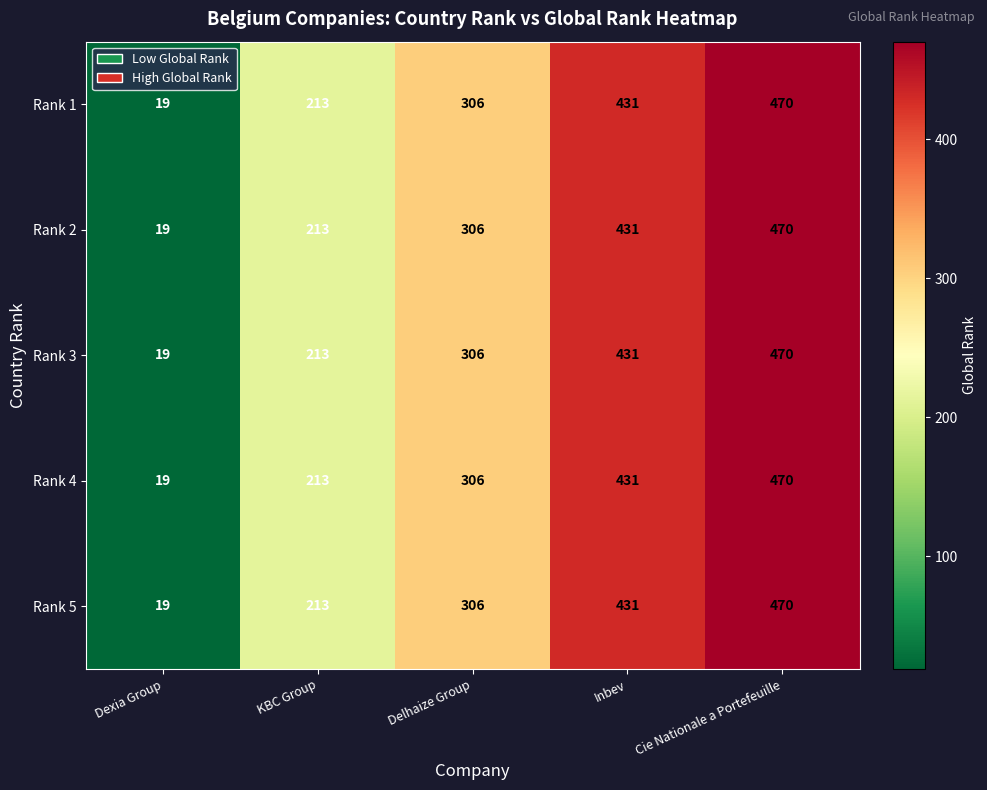

Reading left to right, transcribe all the data shown in this chart.

Rank 1: Dexia Group=19	KBC Group=213	Delhaize Group=306	Inbev=431	Cie Nationale a Portefeuille=470
Rank 2: Dexia Group=19	KBC Group=213	Delhaize Group=306	Inbev=431	Cie Nationale a Portefeuille=470
Rank 3: Dexia Group=19	KBC Group=213	Delhaize Group=306	Inbev=431	Cie Nationale a Portefeuille=470
Rank 4: Dexia Group=19	KBC Group=213	Delhaize Group=306	Inbev=431	Cie Nationale a Portefeuille=470
Rank 5: Dexia Group=19	KBC Group=213	Delhaize Group=306	Inbev=431	Cie Nationale a Portefeuille=470